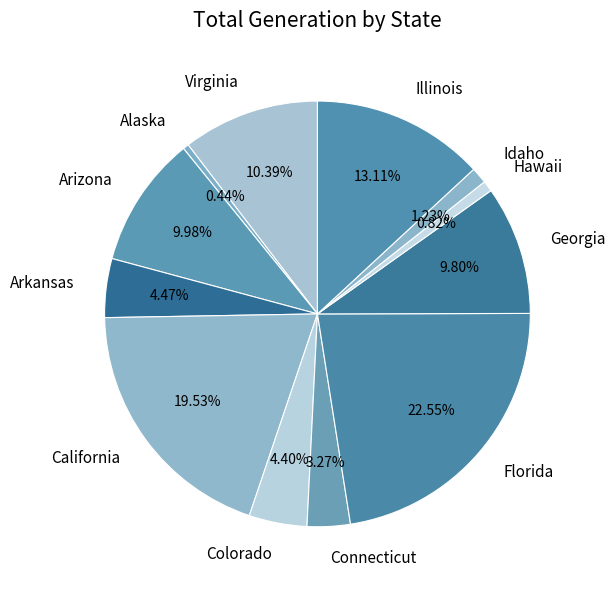

To the nearest percent, what portion does Illinois represent?

13%